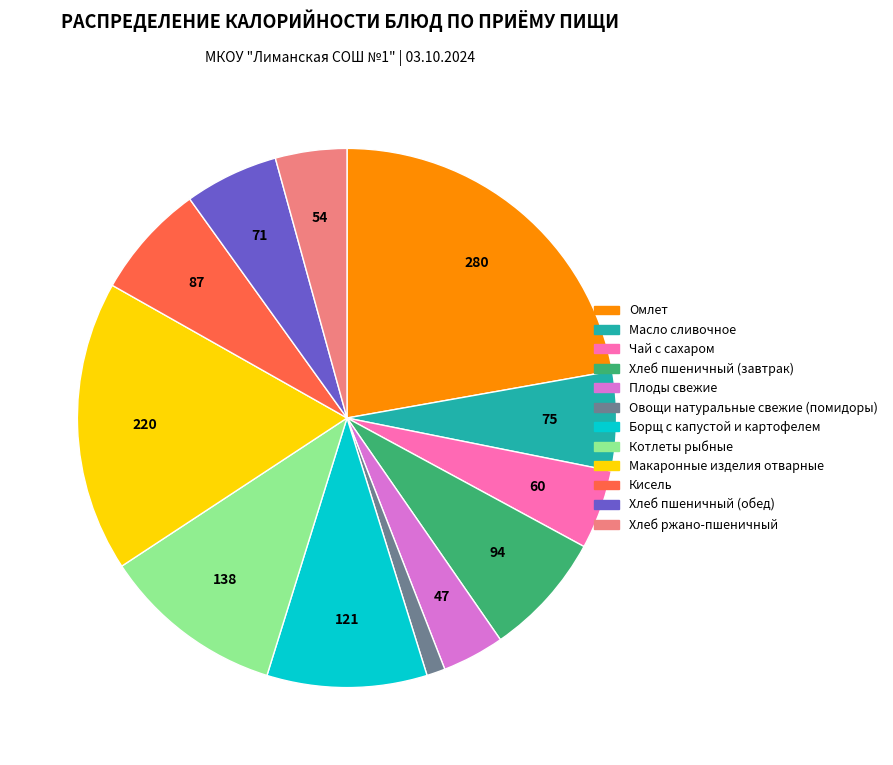

Does any single category account for the majority?

No